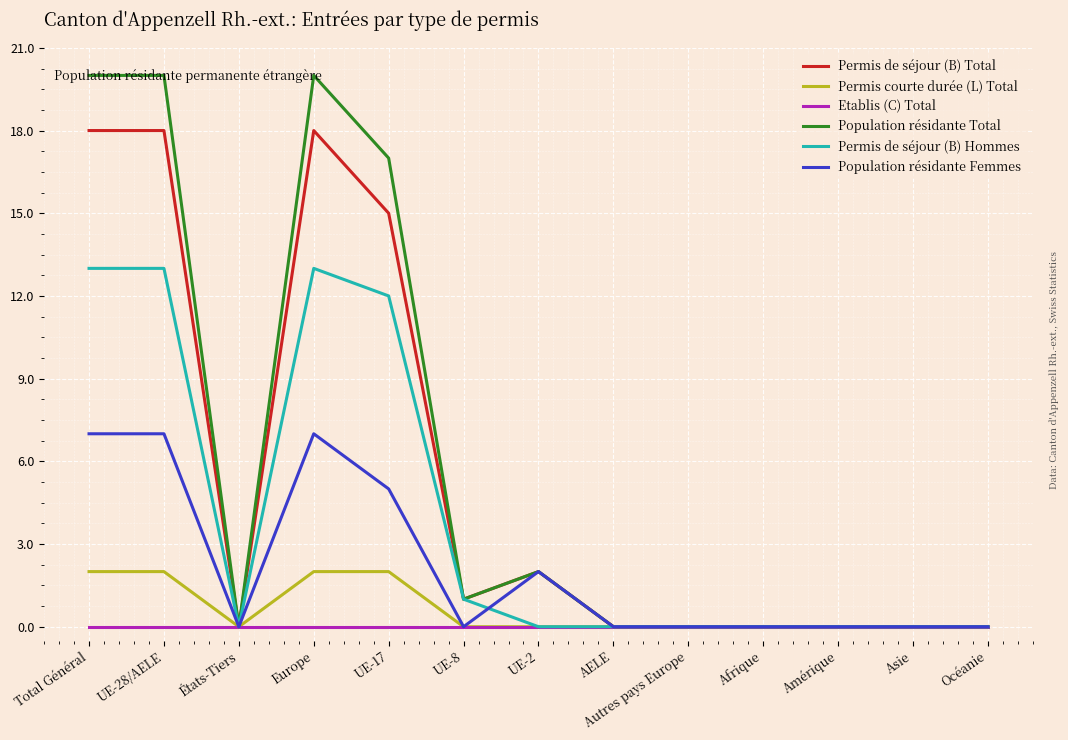

What is the average value of the Permis courte durée (L) Total series?

1